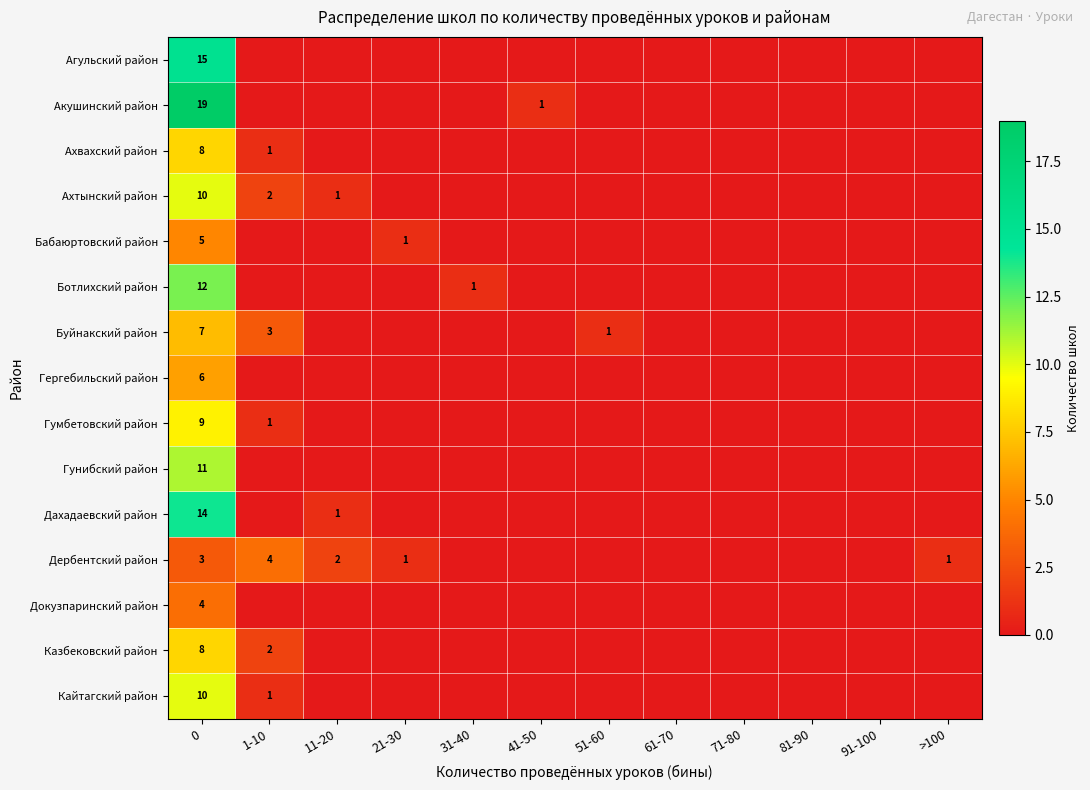

True or false: Дербентский район has a value of 1 at 21-30.

True